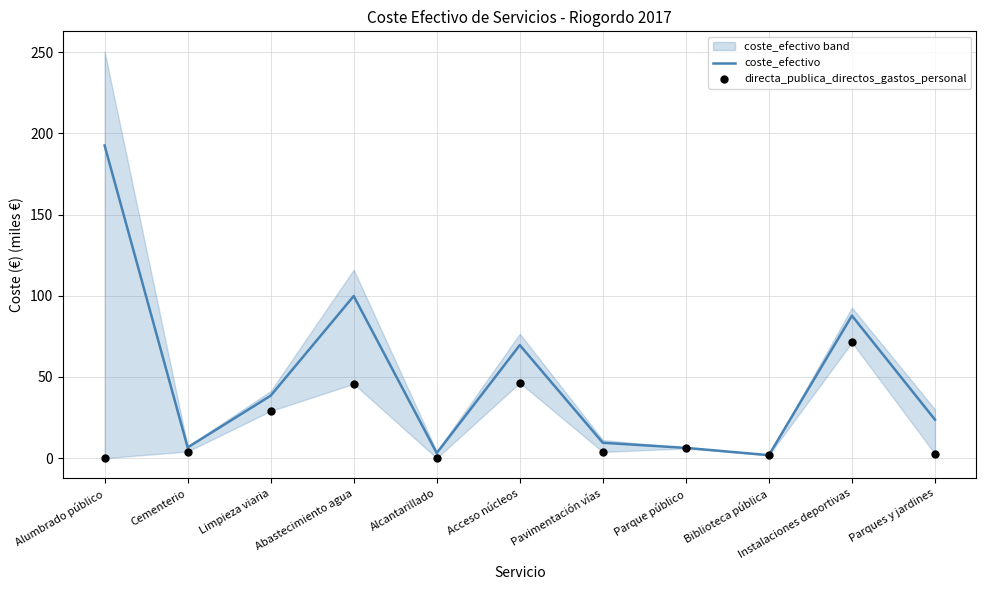

What are all the series names shown in the legend?

coste_efectivo, directa_publica_directos_gastos_personal